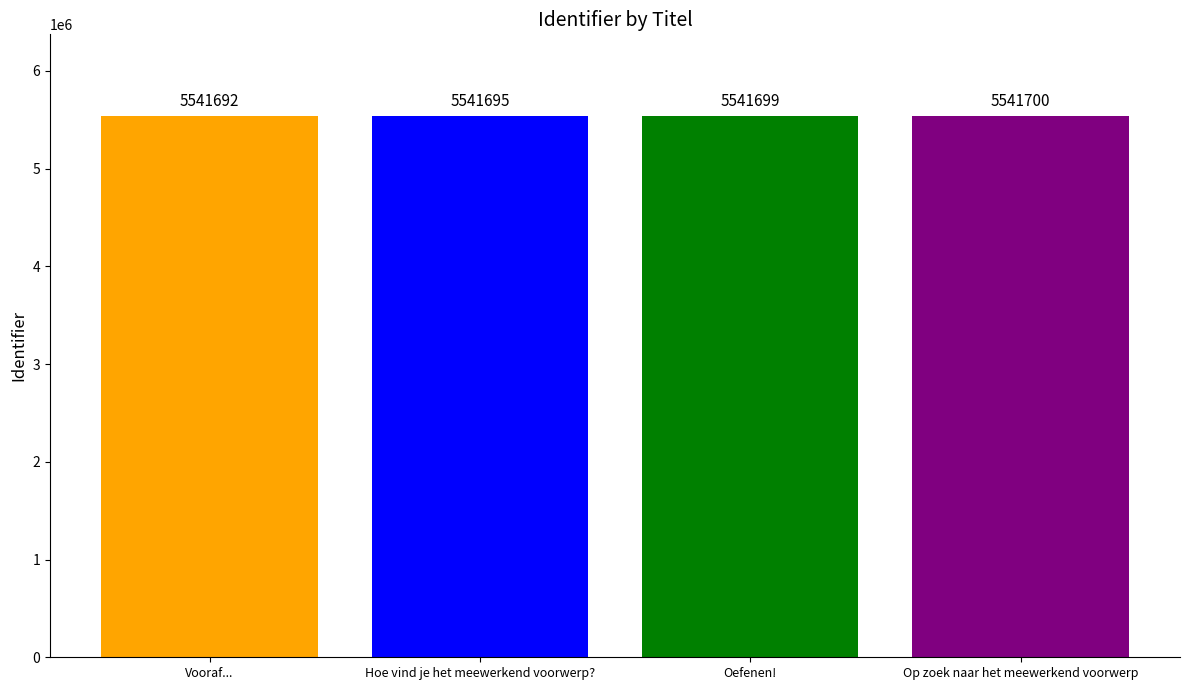

Is it true that the value at Hoe vind je het meewerkend voorwerp? is 2173538?

False